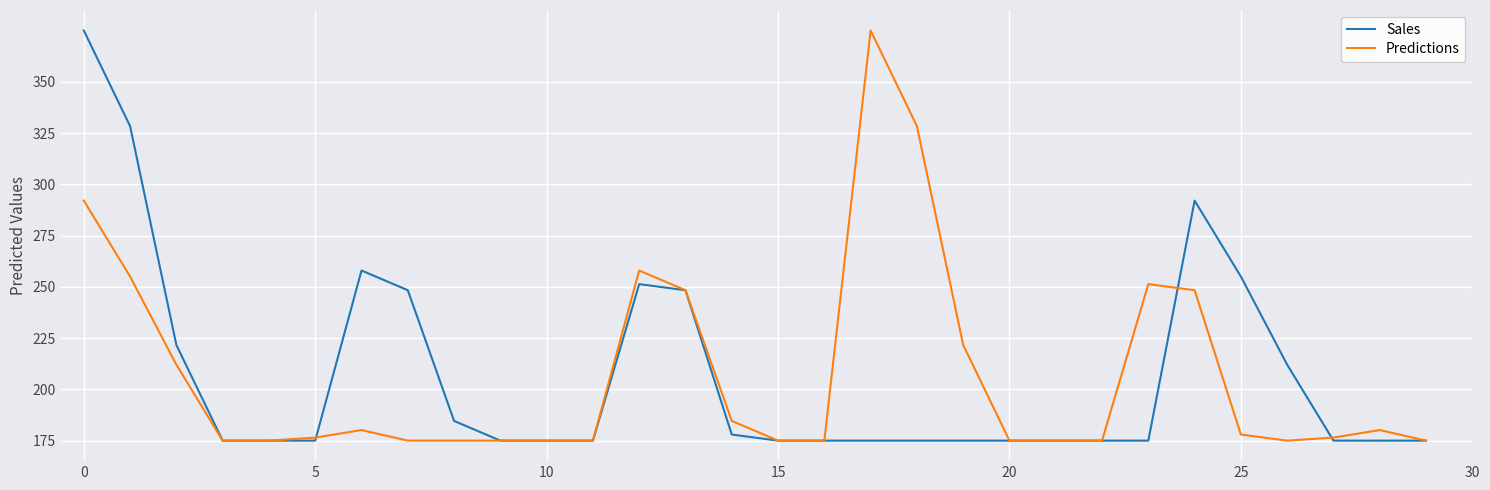

How many lines are shown in the chart?

2